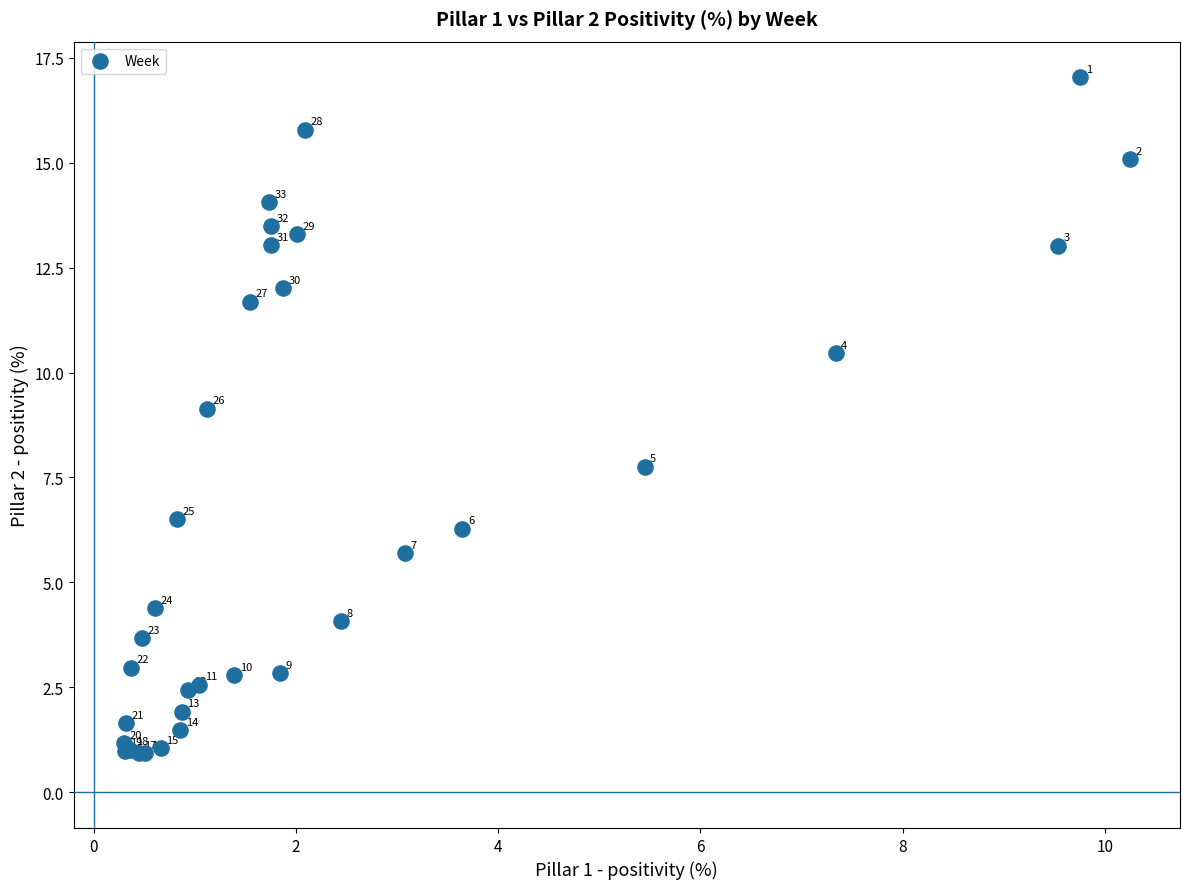

What Y value in the scatter plot is closest to 8?

7.8